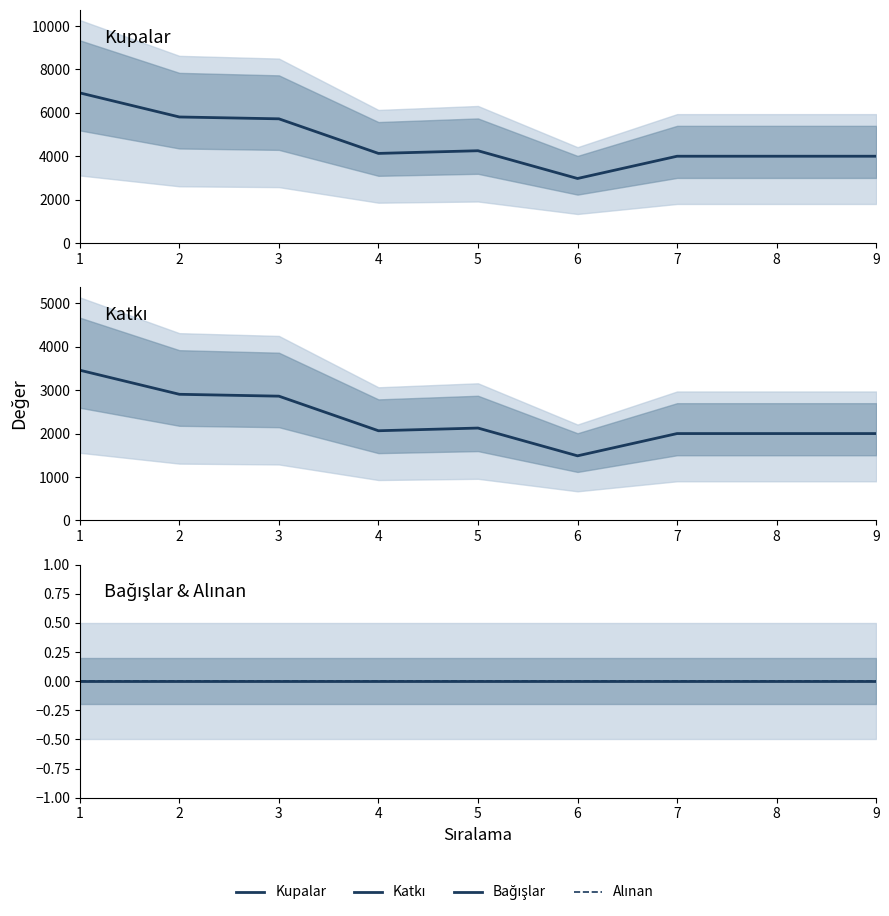

How many categories are shown in the chart?

9